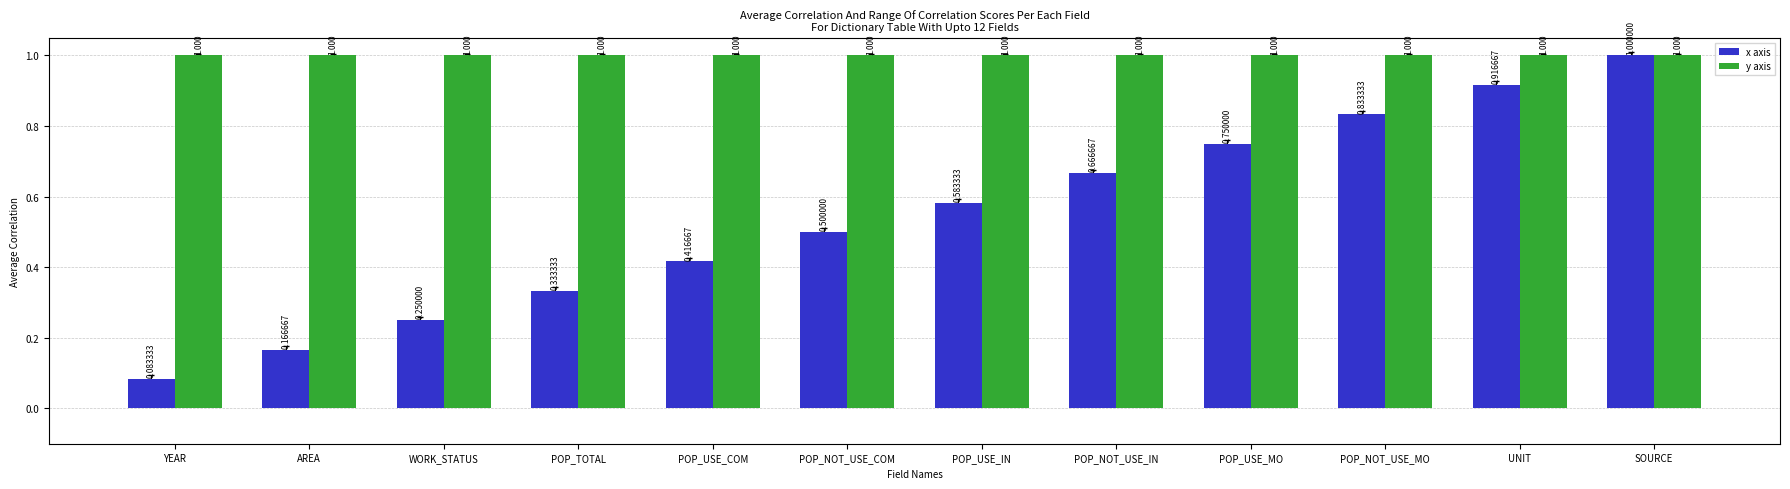

Count the number of categories in the chart.

12